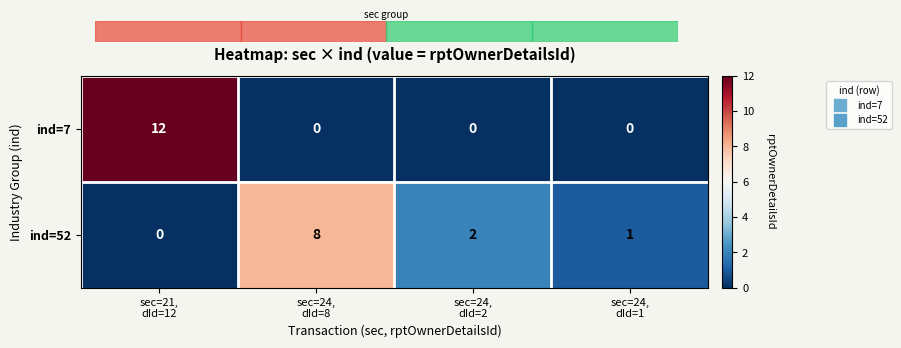

Which series has the widest spread of values?

ind=7